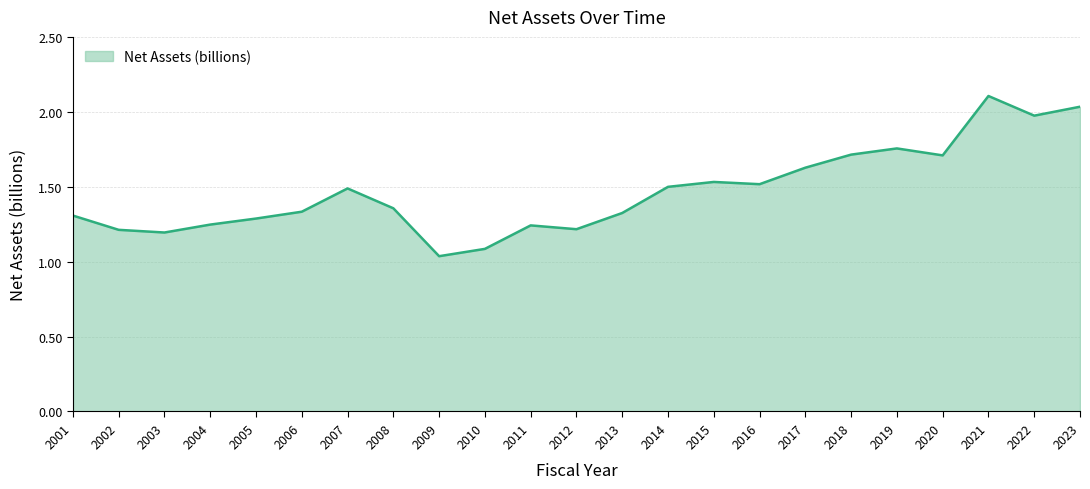

What is the difference between the values at 2012 and 2008?

0.1